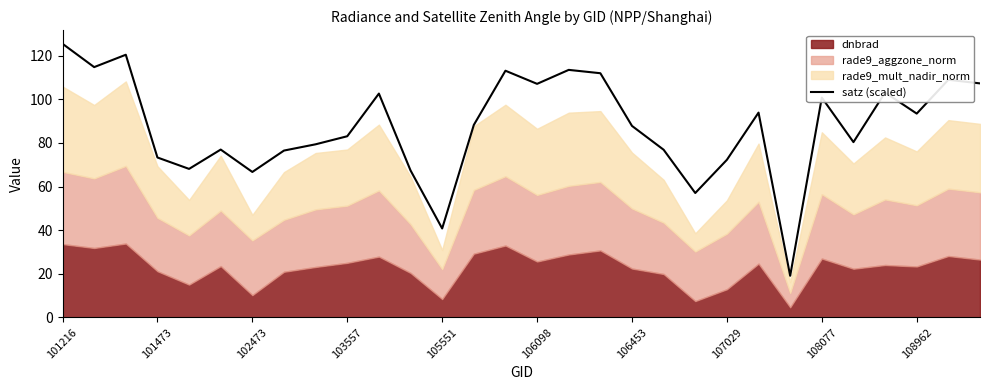

Is it true that satz (scaled) equals 97.0 at 101473?

False